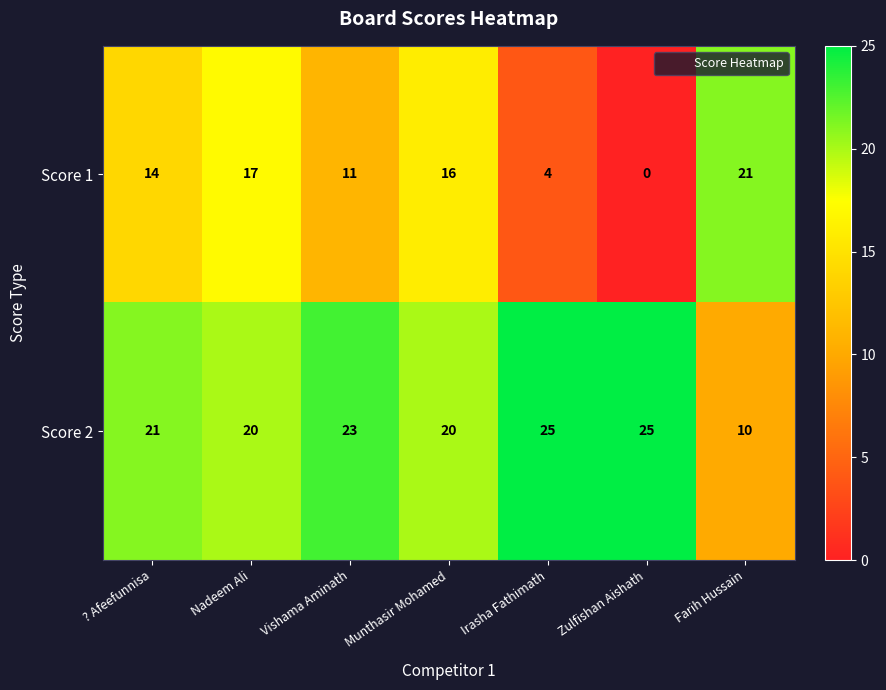

What is the total value across all series at ? Afeefunnisa?

35